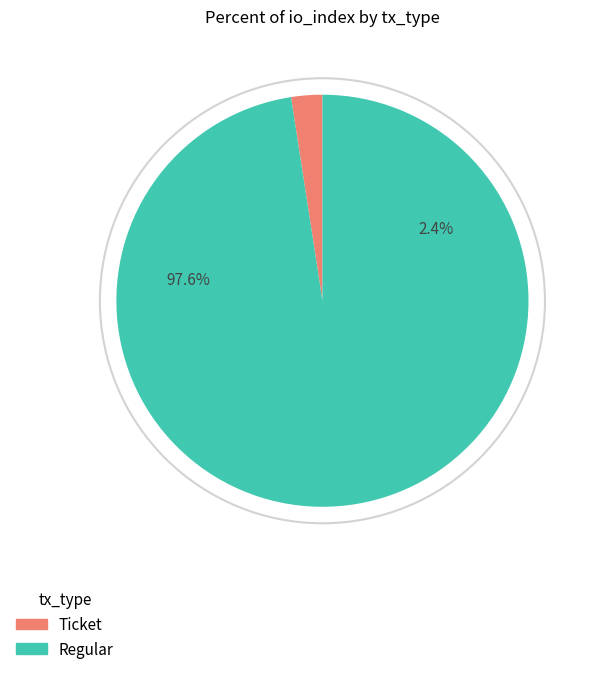

Is there any slice that represents more than half of the pie?

Yes